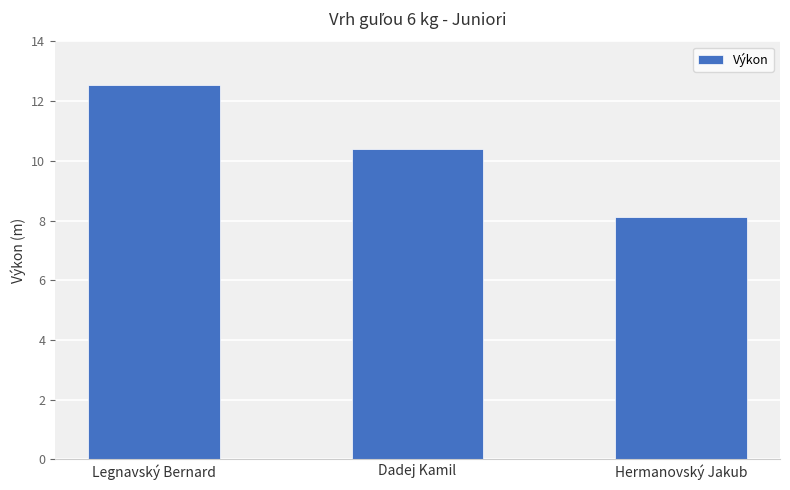

What is the difference between the values at Hermanovský Jakub and Legnavský Bernard?

4.4